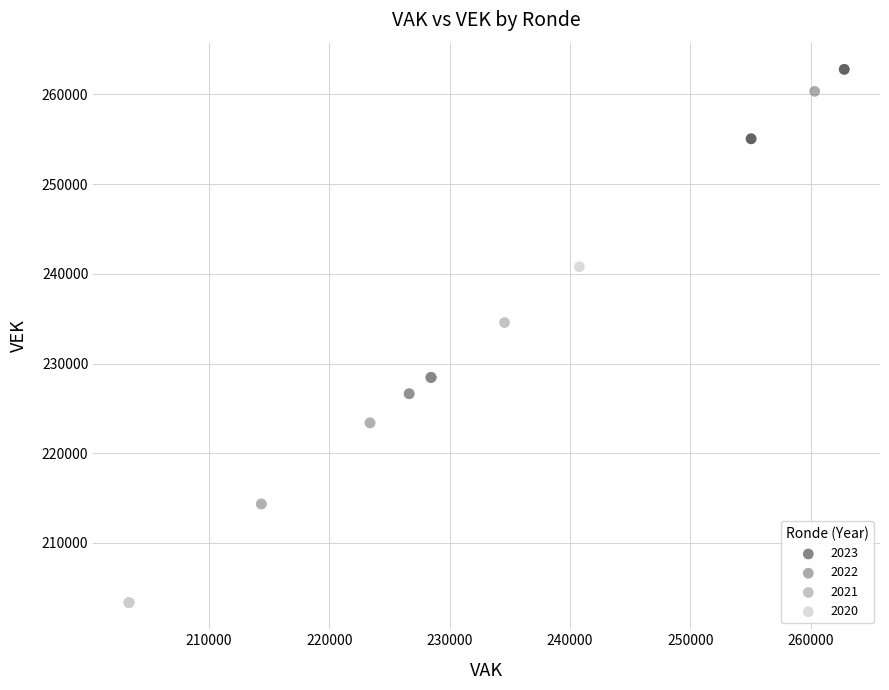

Which series reaches the minimum Y coordinate?

2020